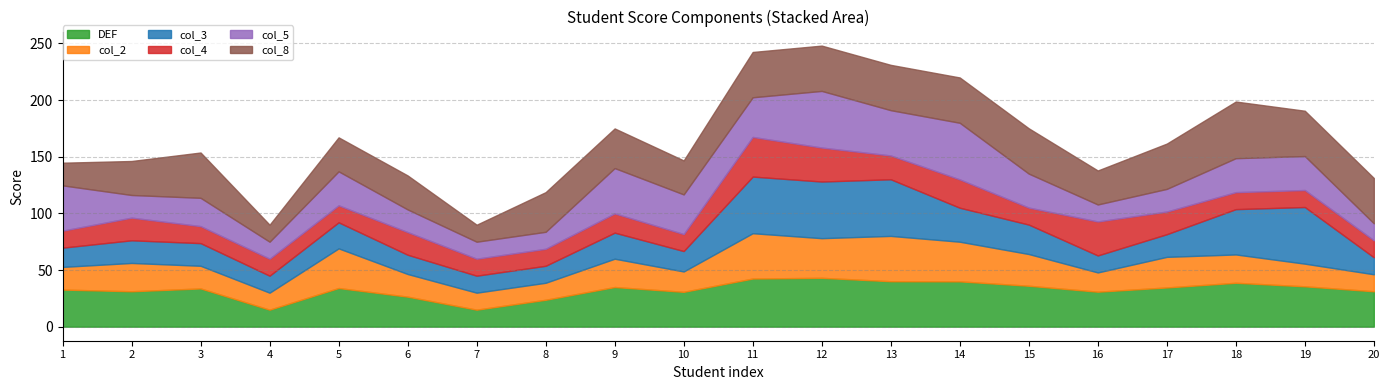

What is the minimum value for DEF?

15.0